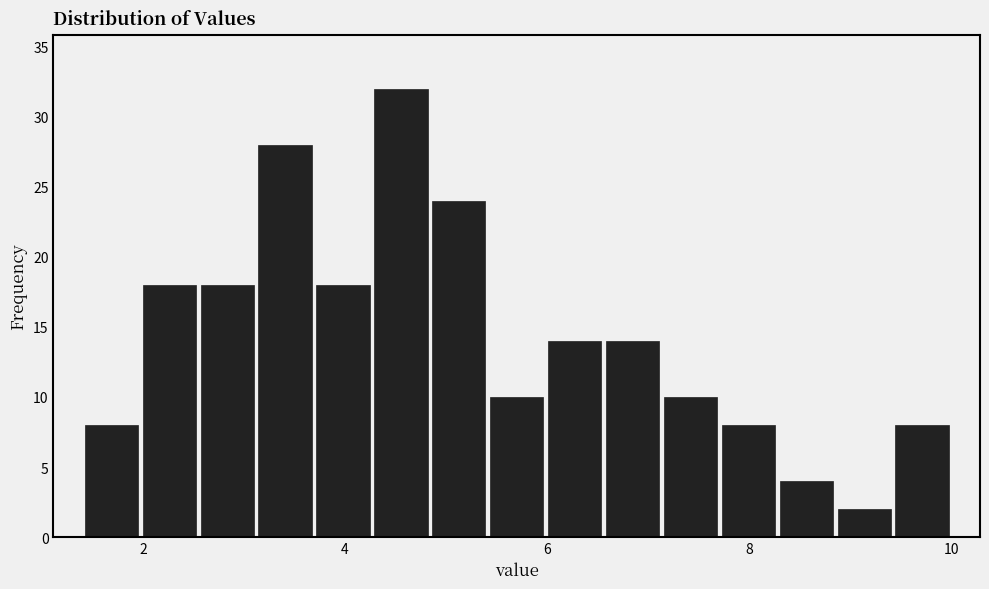

Read against the x-axis, roughly where is the centre of the tallest bar?

4.6